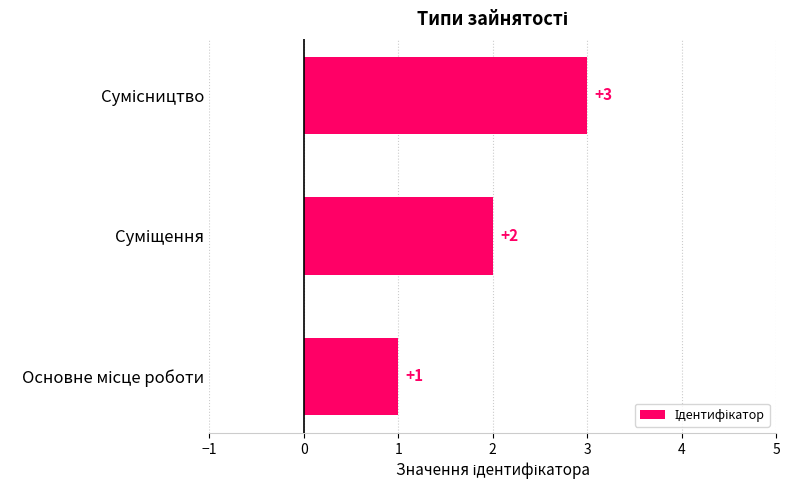

Count the values in the range 1 to 3.

3